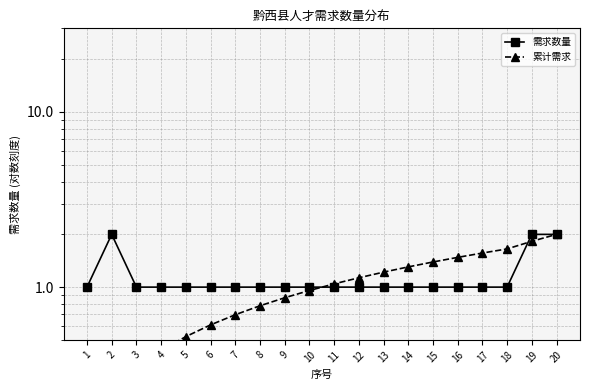

Which series has the largest total across all categories?

需求数量